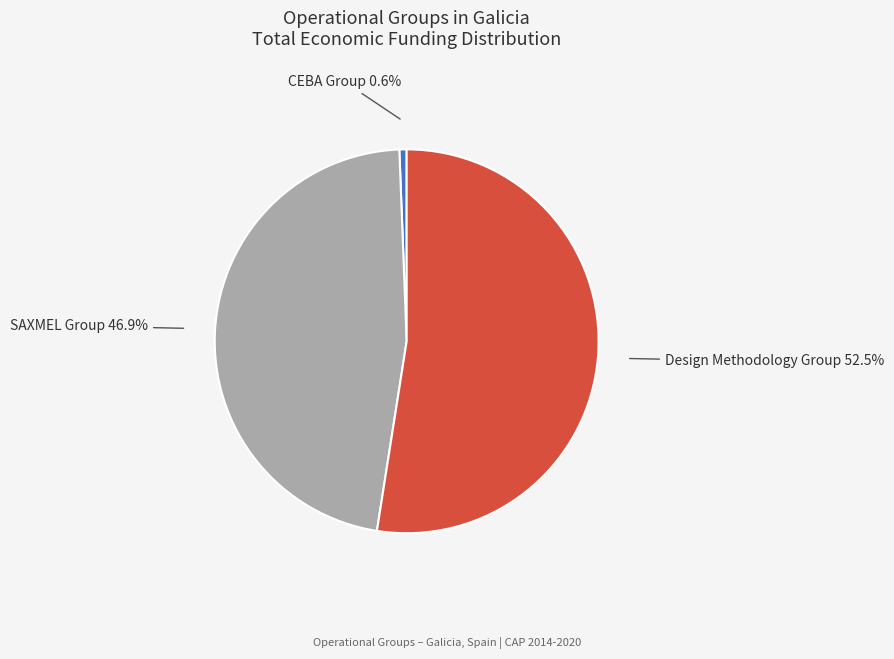

Count the number of slices in the pie.

3